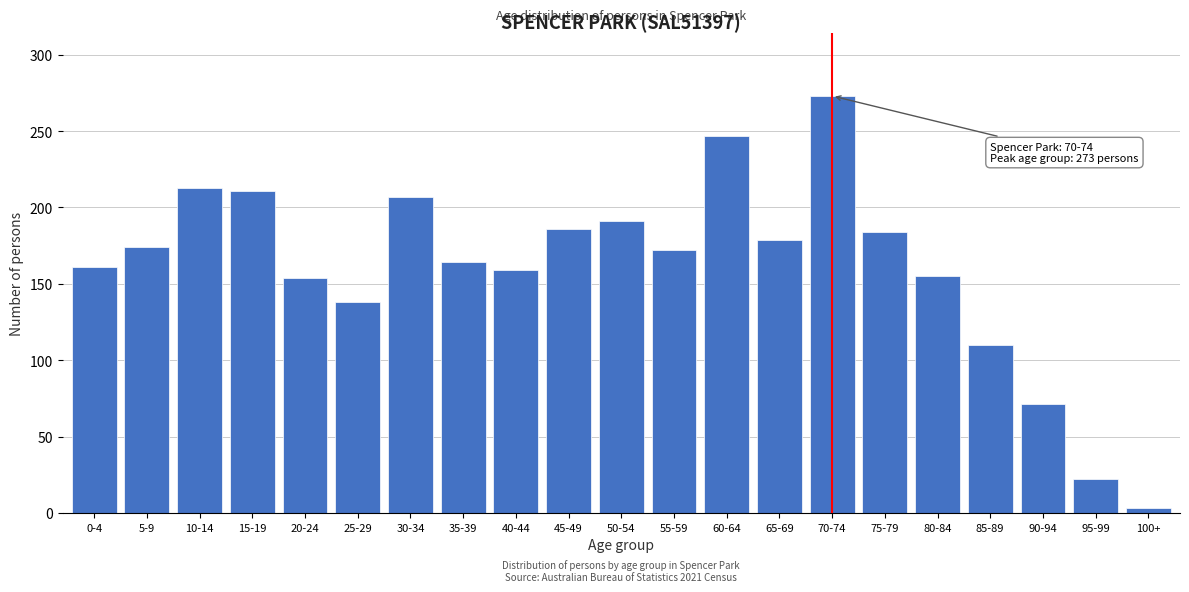

What is the sum of the values at 80-84 and 15-19?

366